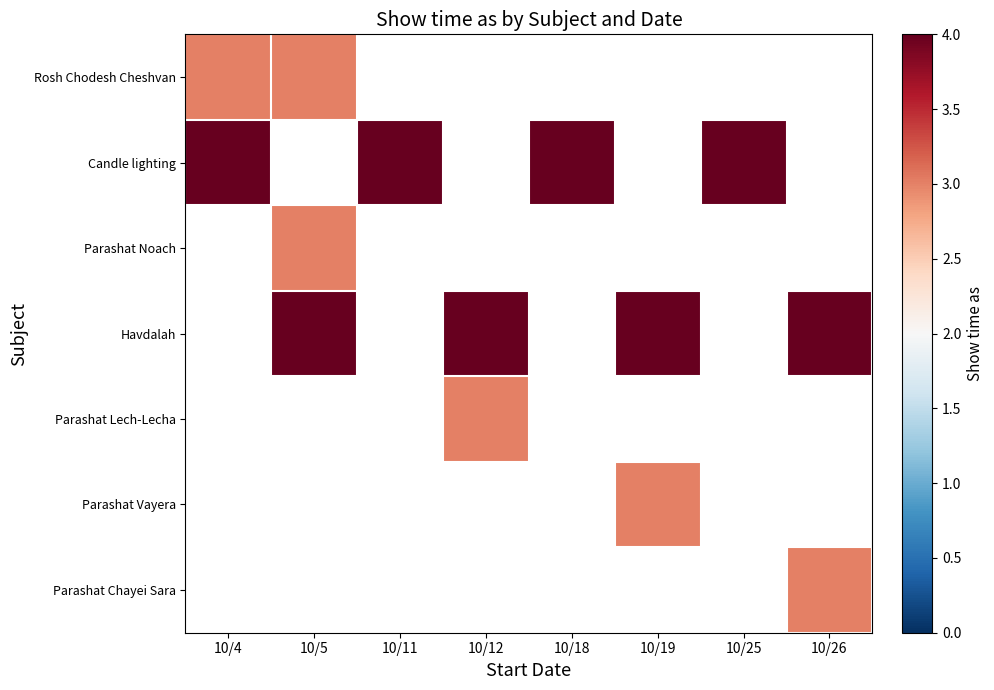

How many series are shown in this chart?

7